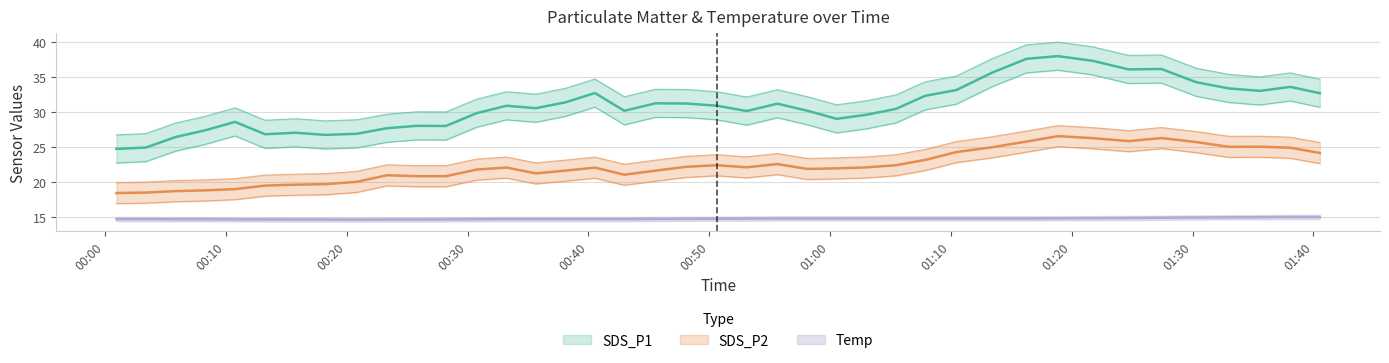

What is the sum of all SDS_P1 values?

1233.9